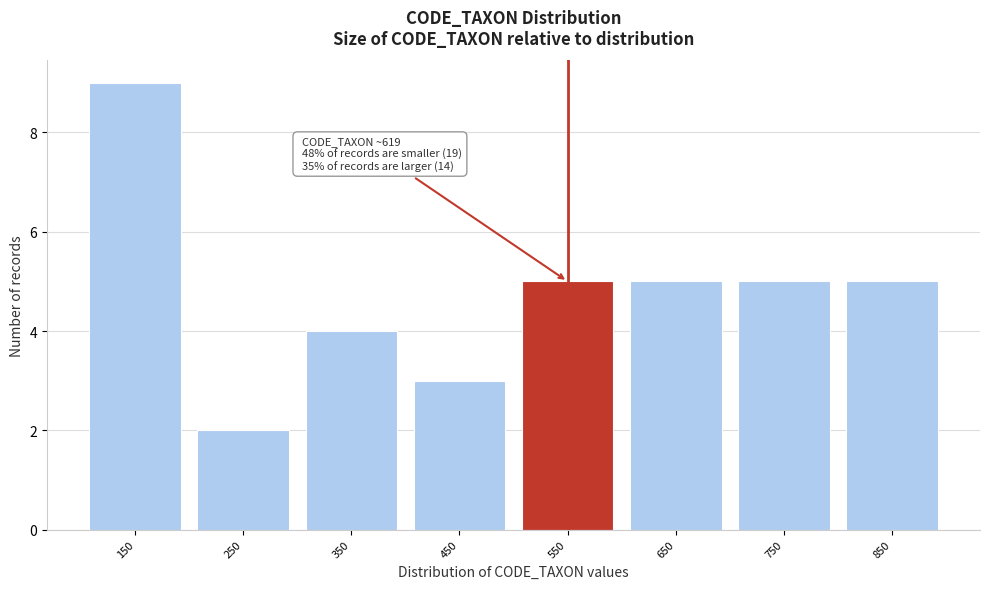

Reading left to right, transcribe all the data shown in this chart.

150=9	250=2	350=4	450=3	550=5	650=5	750=5	850=5